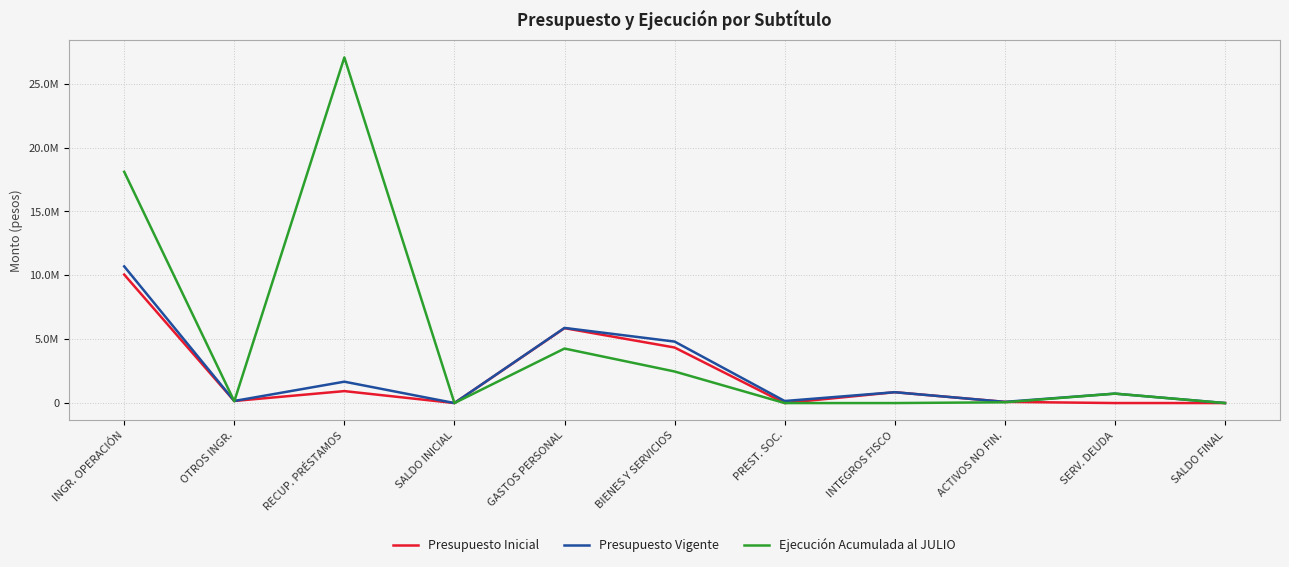

How many intersections are there between Ejecución Acumulada al JULIO and Presupuesto Vigente?

3